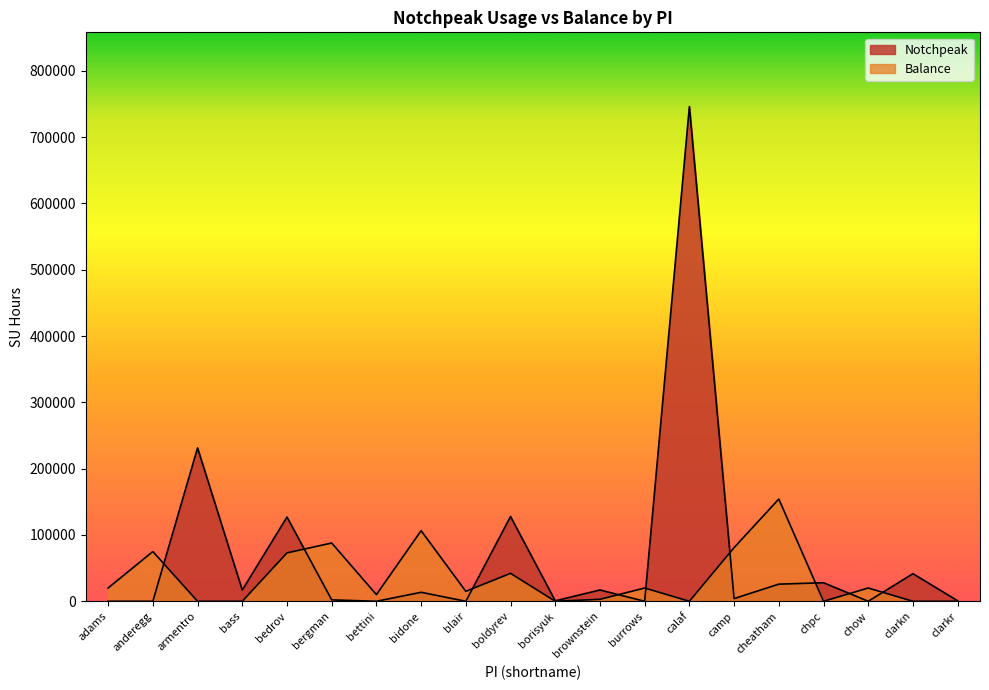

Which series has the largest total across all categories?

Notchpeak